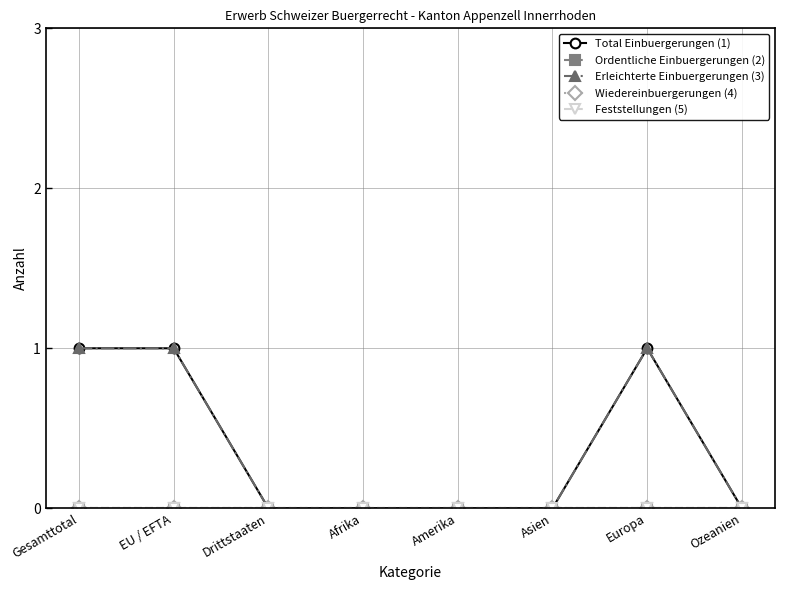

The value of Erleichterte Einbuergerungen (3) at Asien is 1. True or false?

False